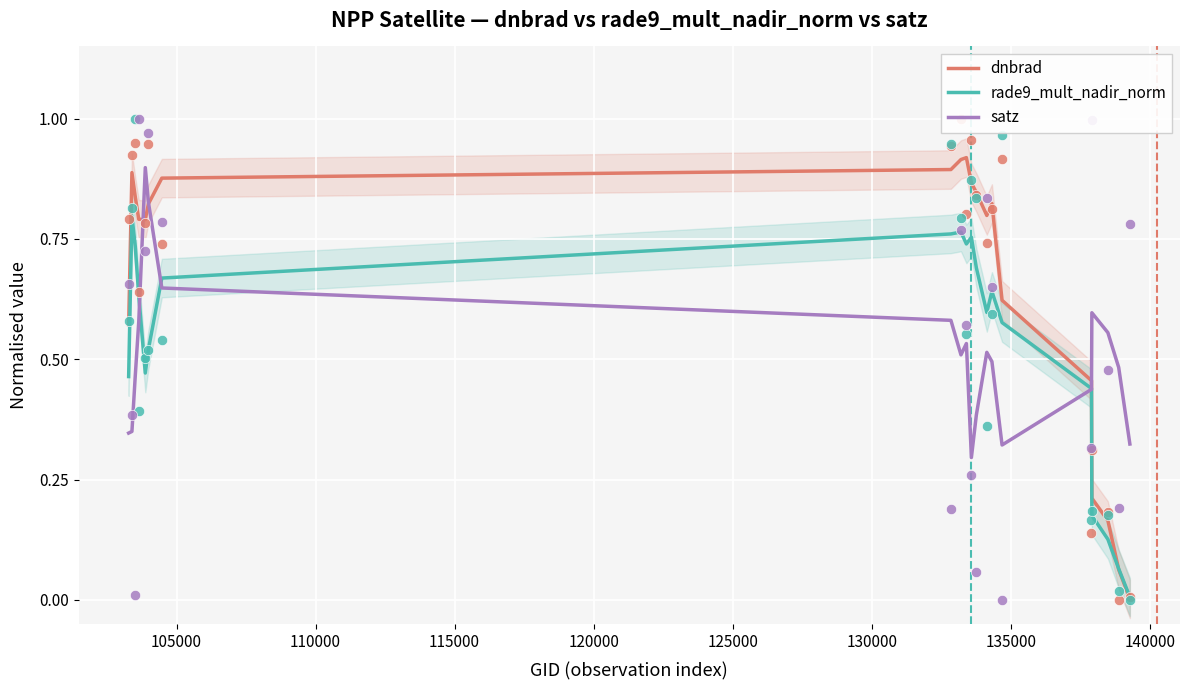

Which series reaches the minimum Y coordinate?

dnbrad